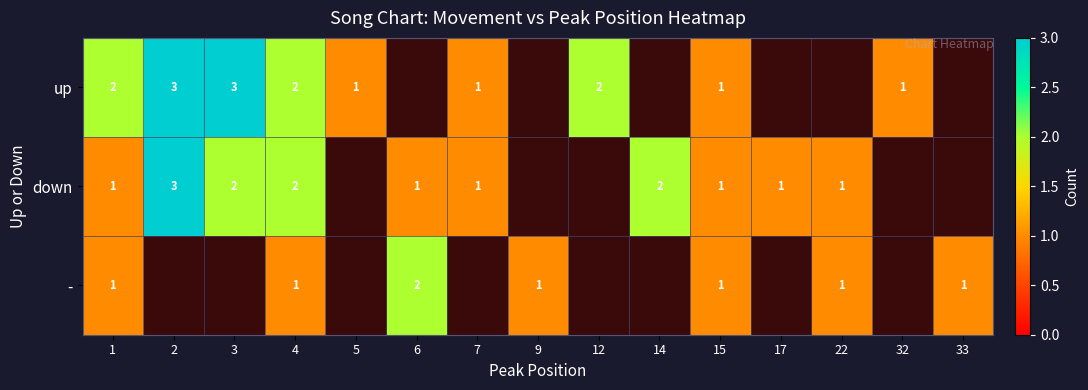

The down series shows 5 at 2. True or false?

False